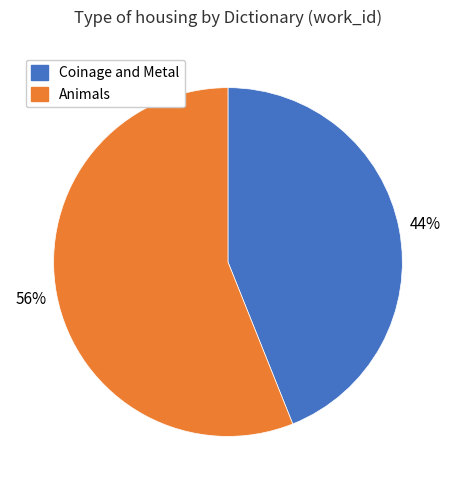

Does Animals represent more than half of the total?

Yes